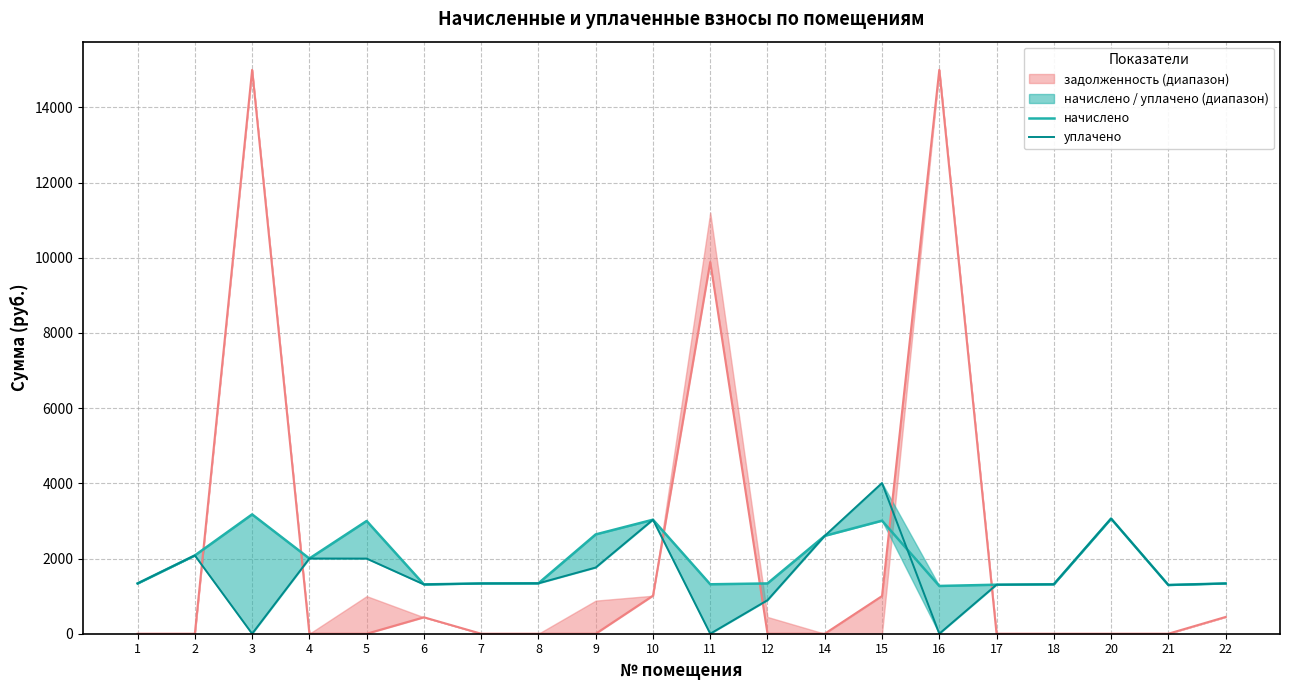

What is the difference between the maximum and second lowest values in the начислено series?

1877.9